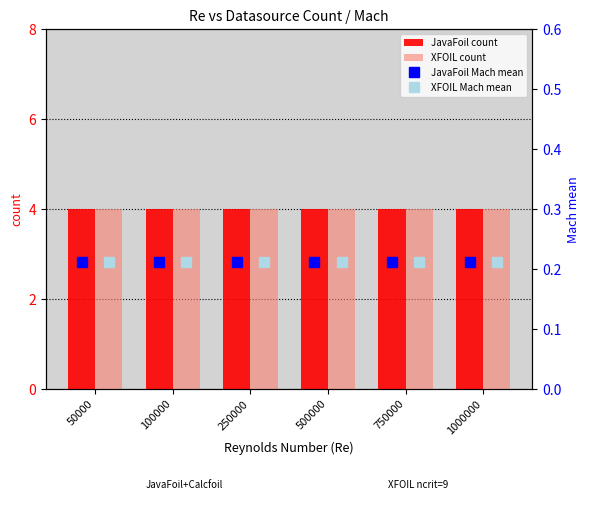

What is the difference between the highest and lowest values at 750000?

3.8